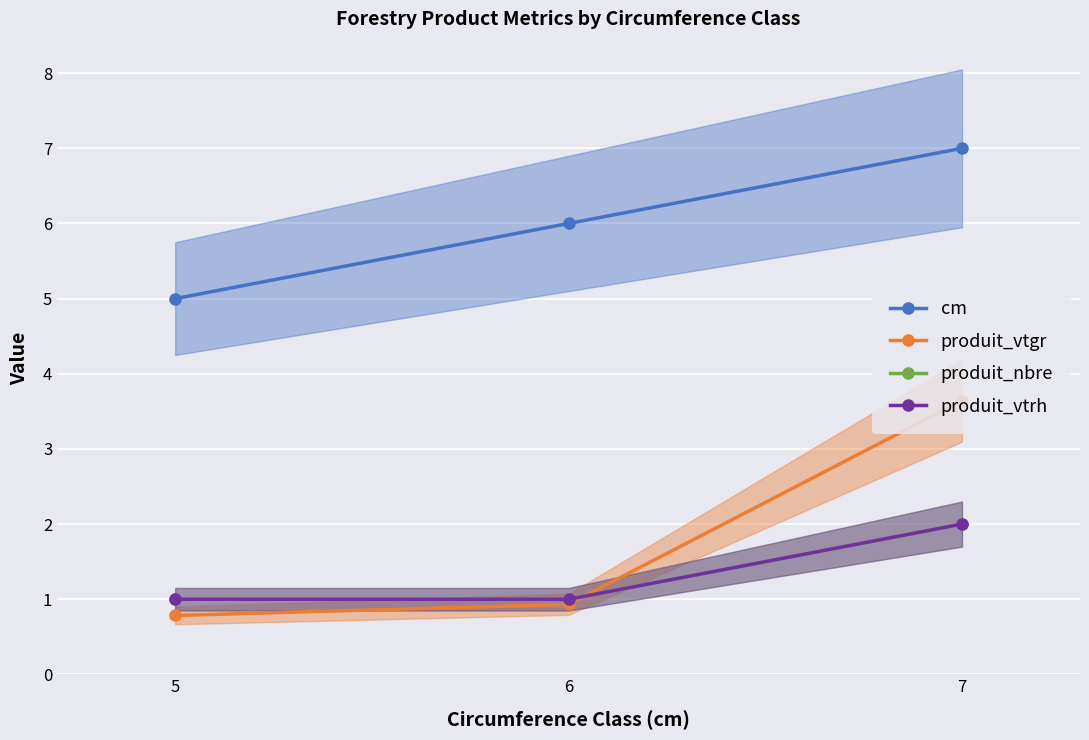

What is the value of the cm point at the 2nd from the left?

6.0